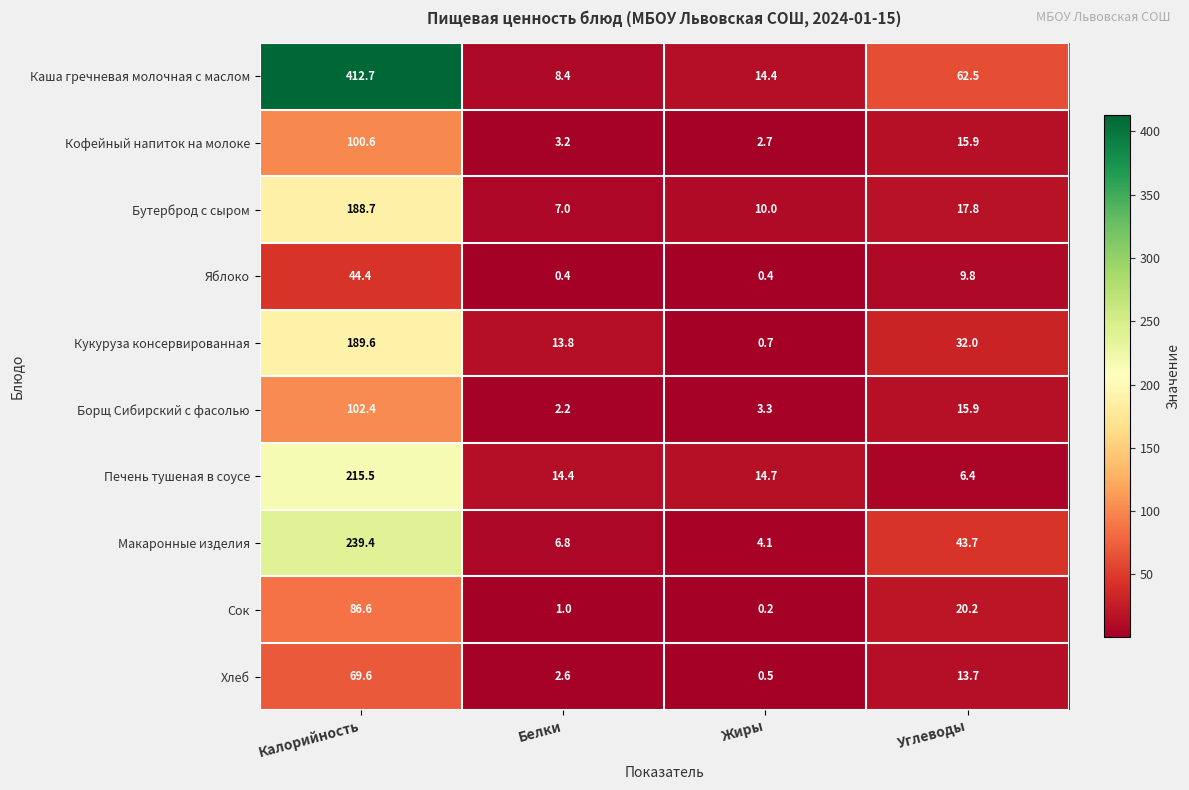

What is the sum of all Хлеб values?

86.4